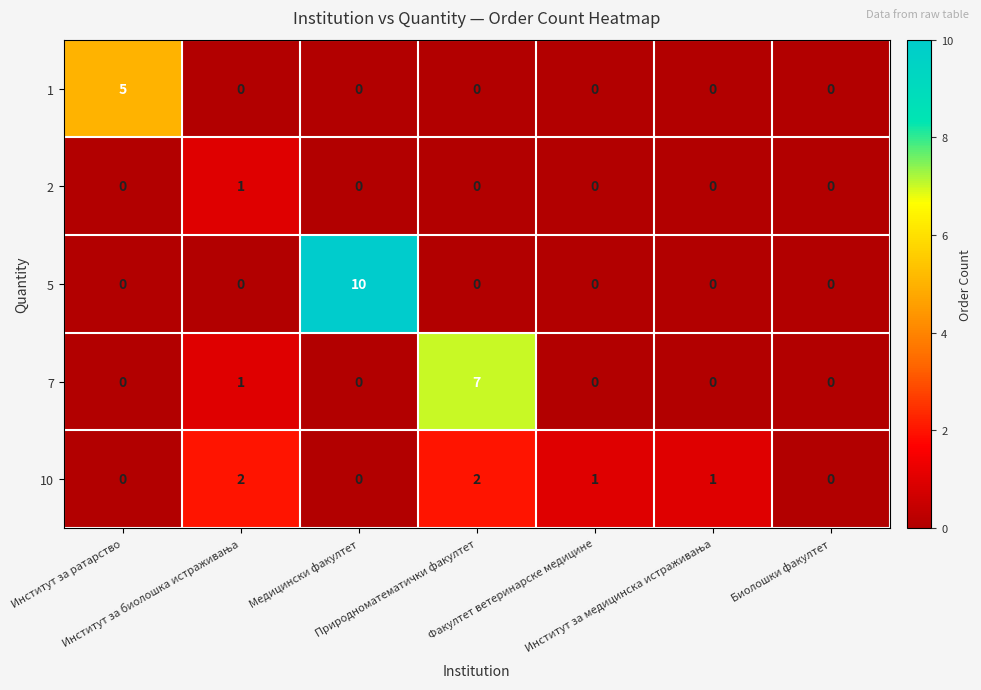

List the series in order of their peak value, lowest first.

2, 10, 1, 7, 5